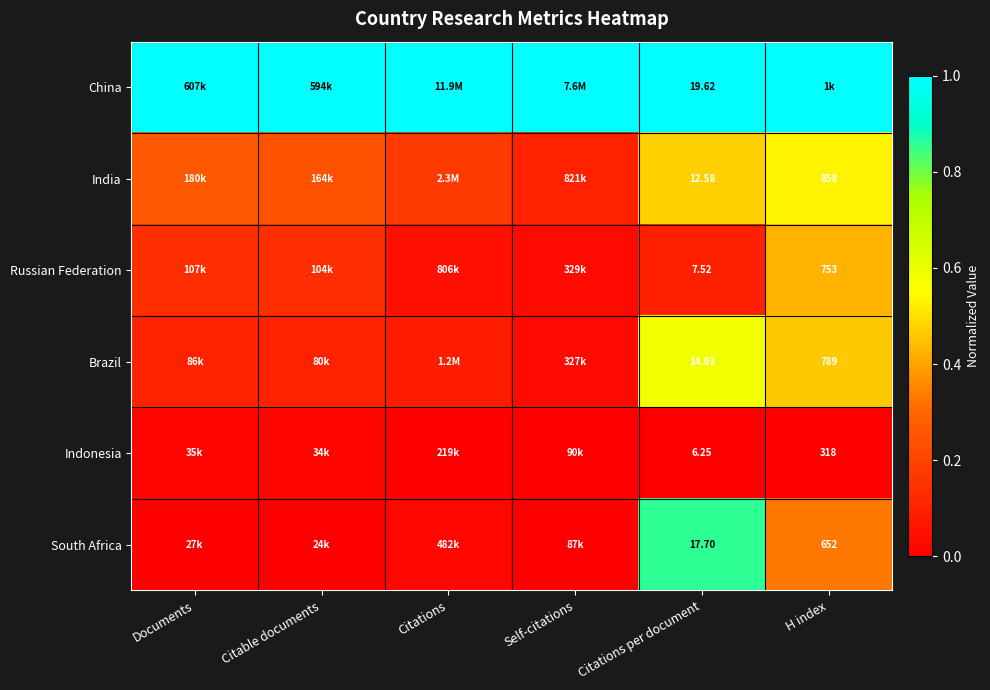

Is the value of Russian Federation at Citations per document greater than the value of China at Citations per document?

No